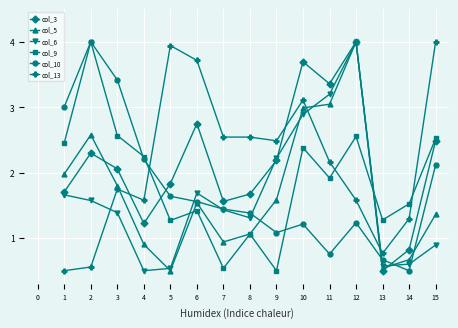

What is the total value across all series at 1?

11.3